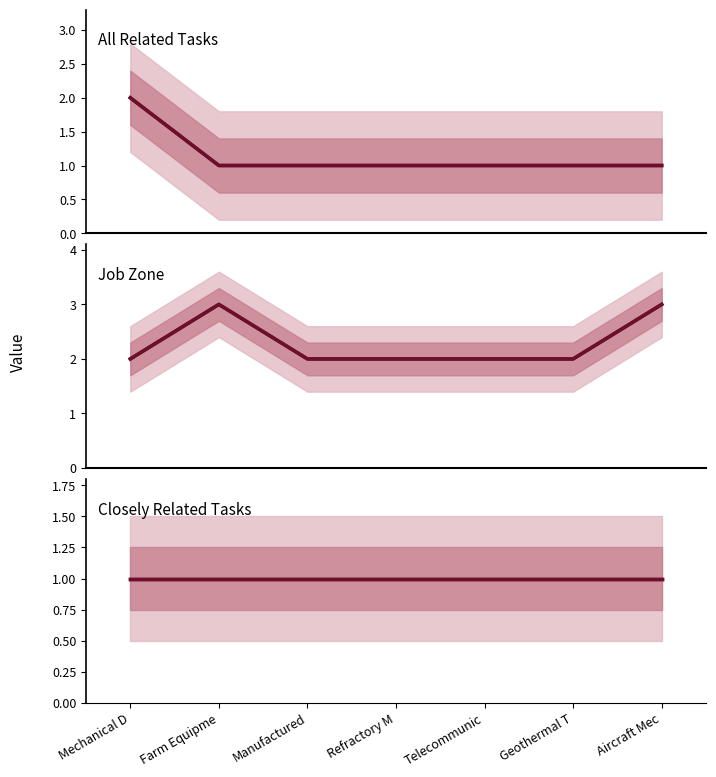

At which label does Job Zone reach its peak?

Farm Equipme